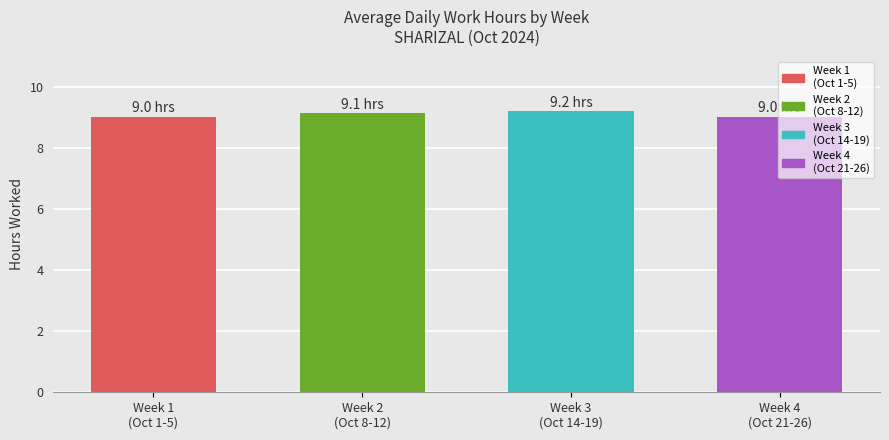

Does the chart contain any negative values?

No